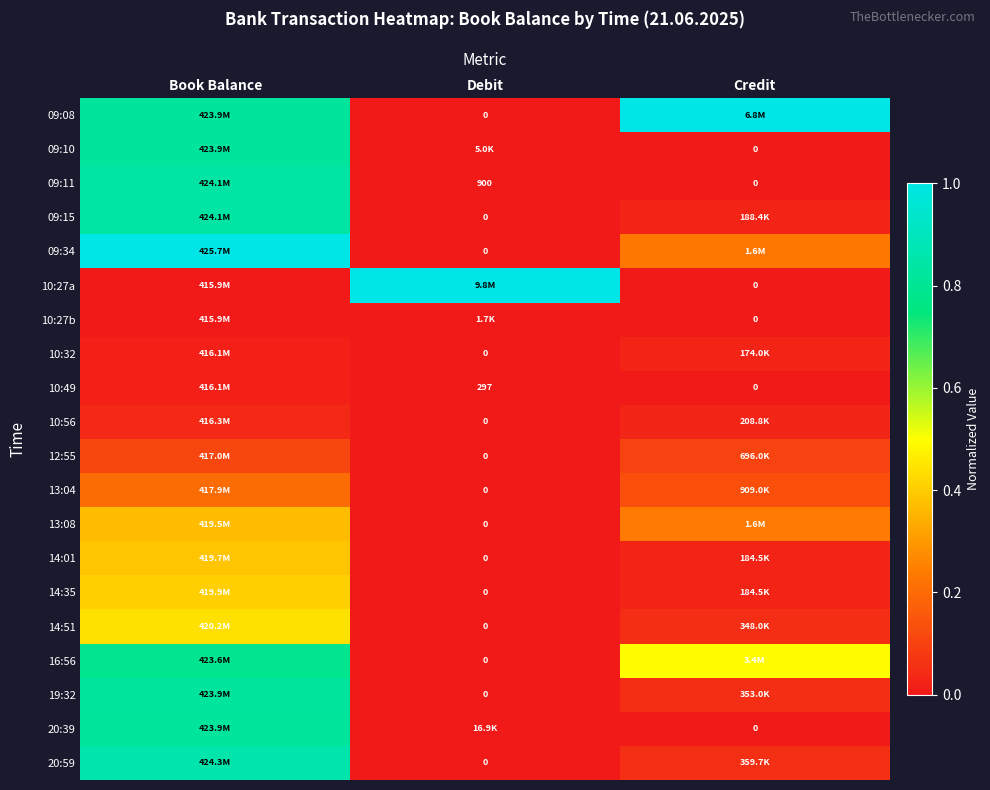

True or false: 19:32 has a value of 0.8 at Book Balance.

True